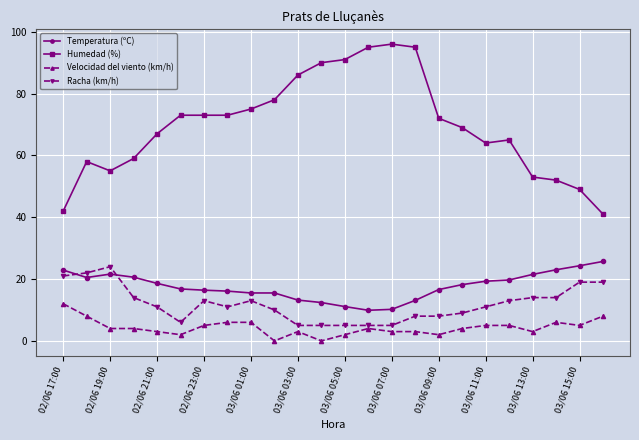

What is the highest value of the Velocidad del viento (km/h) series?

12.0